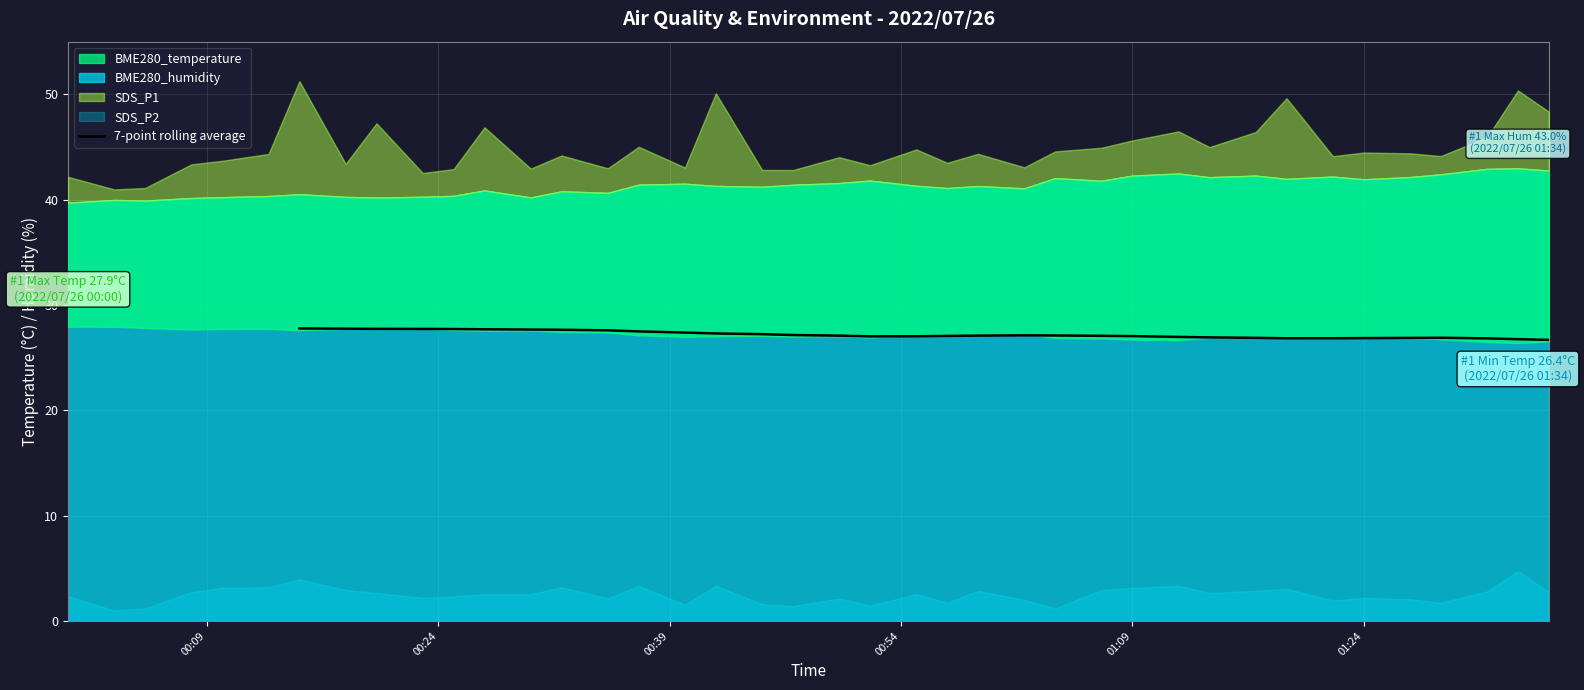

Count the values in the range 26 to 27.

11